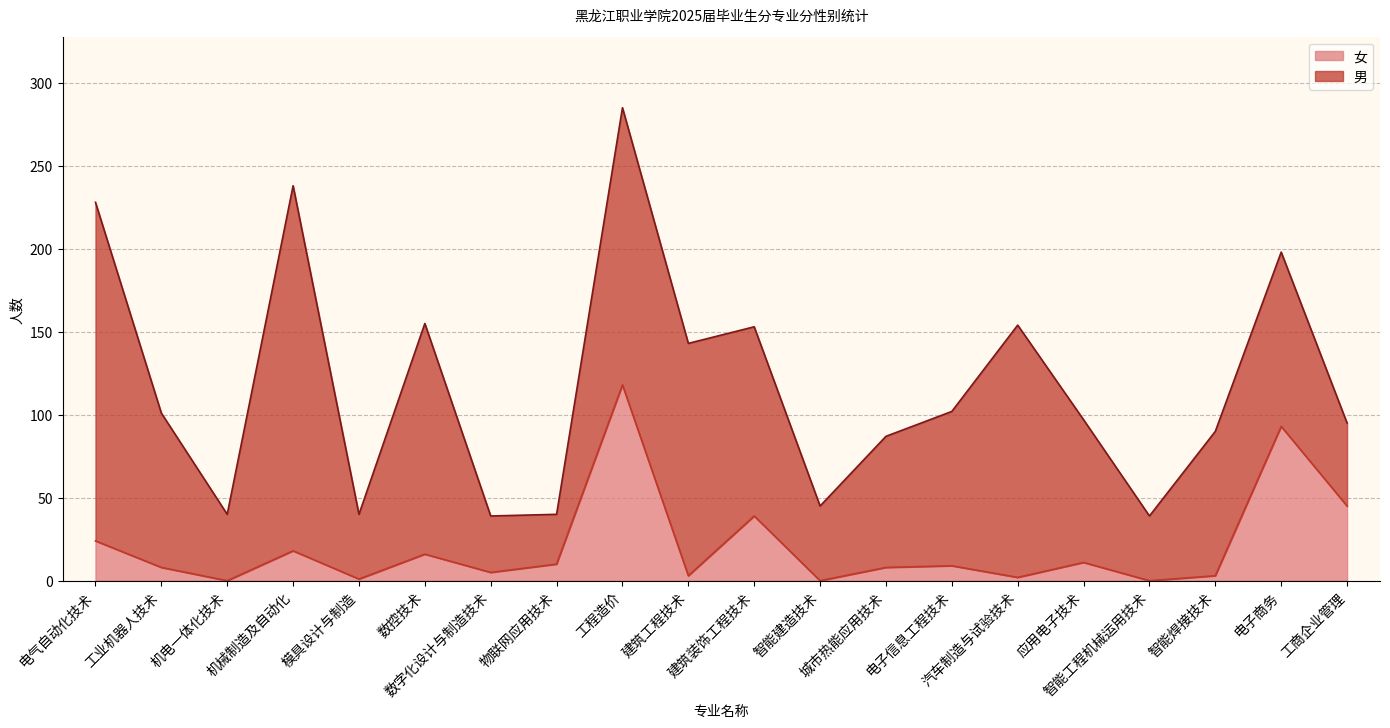

Reading right to left, what are all the values shown in this chart?

工商企业管理=45	电子商务=93	智能焊接技术=3	智能工程机械运用技术=0	应用电子技术=11	汽车制造与试验技术=2	电子信息工程技术=9	城市热能应用技术=8	智能建造技术=0	建筑装饰工程技术=39	建筑工程技术=3	工程造价=118	物联网应用技术=10	数字化设计与制造技术=5	数控技术=16	模具设计与制造=1	机械制造及自动化=18	机电一体化技术=0	工业机器人技术=8	电气自动化技术=24